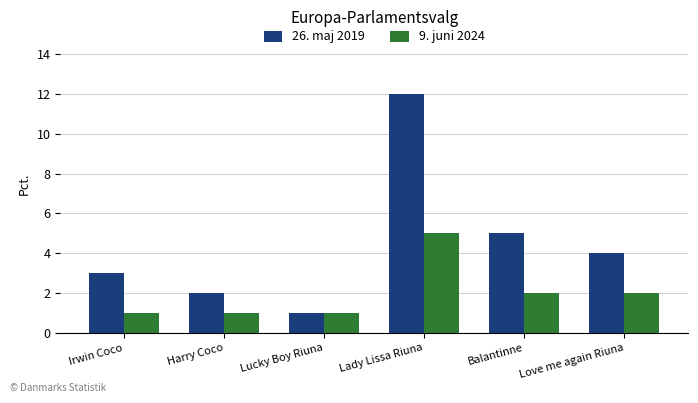

At which category does the chart reach its peak across all series?

Lady Lissa Riuna